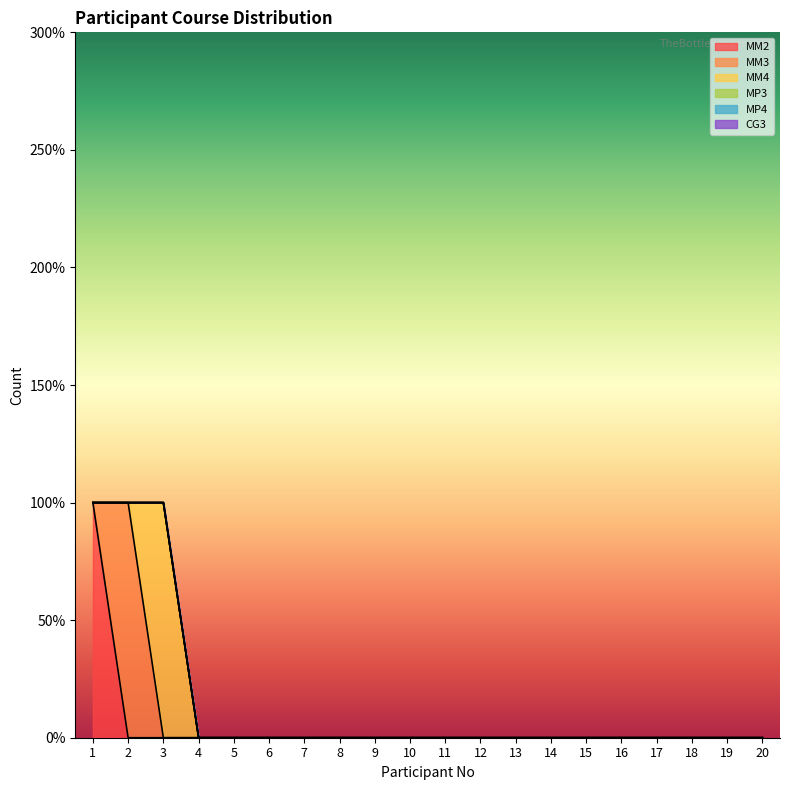

Between 6 and 11, which series saw the biggest shift?

MM2